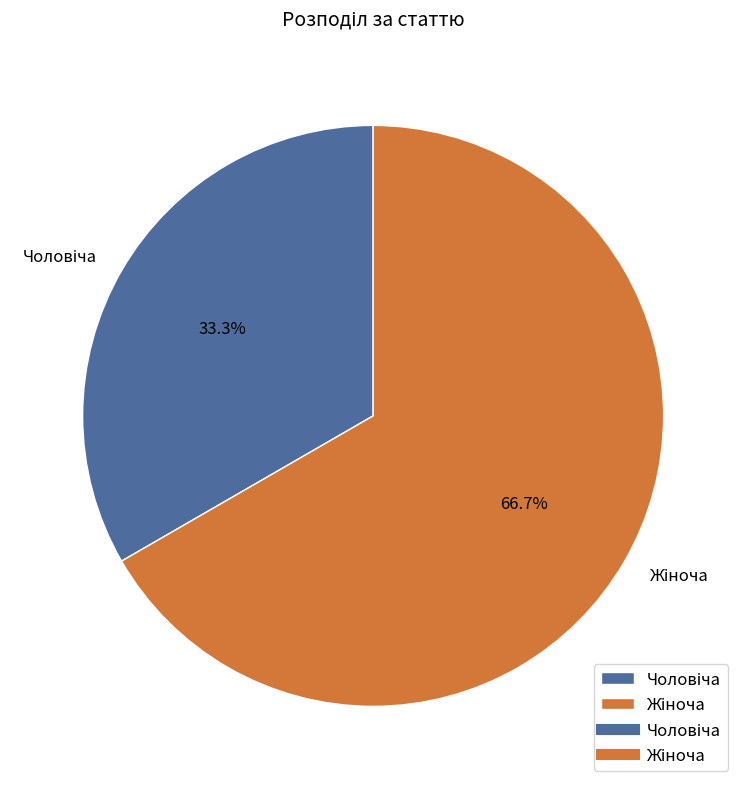

To the nearest percent, what is the difference between the Жіноча and Чоловіча slice percentages?

33%